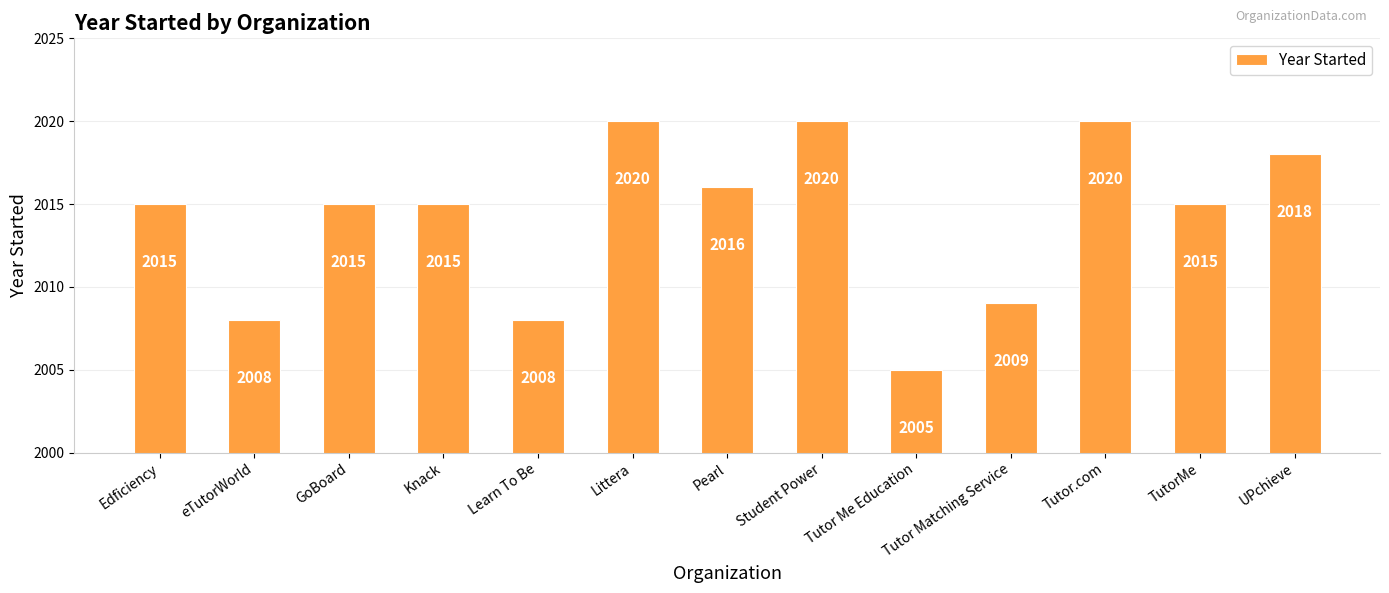

Which category has the lowest value across all series?

Tutor Me Education